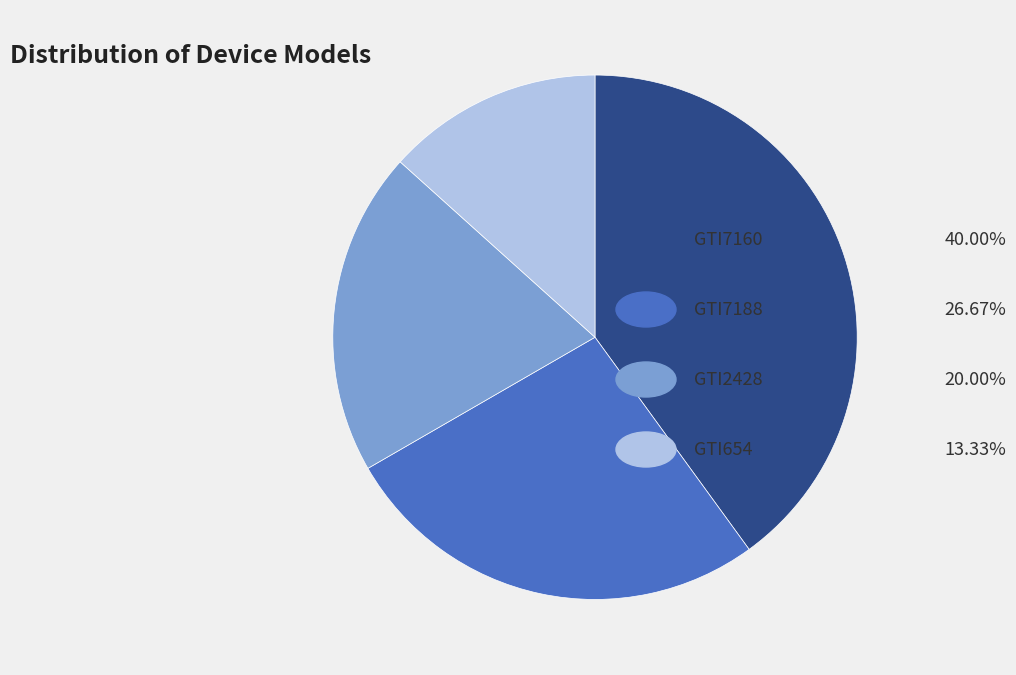

Is there any slice that represents more than half of the pie?

No